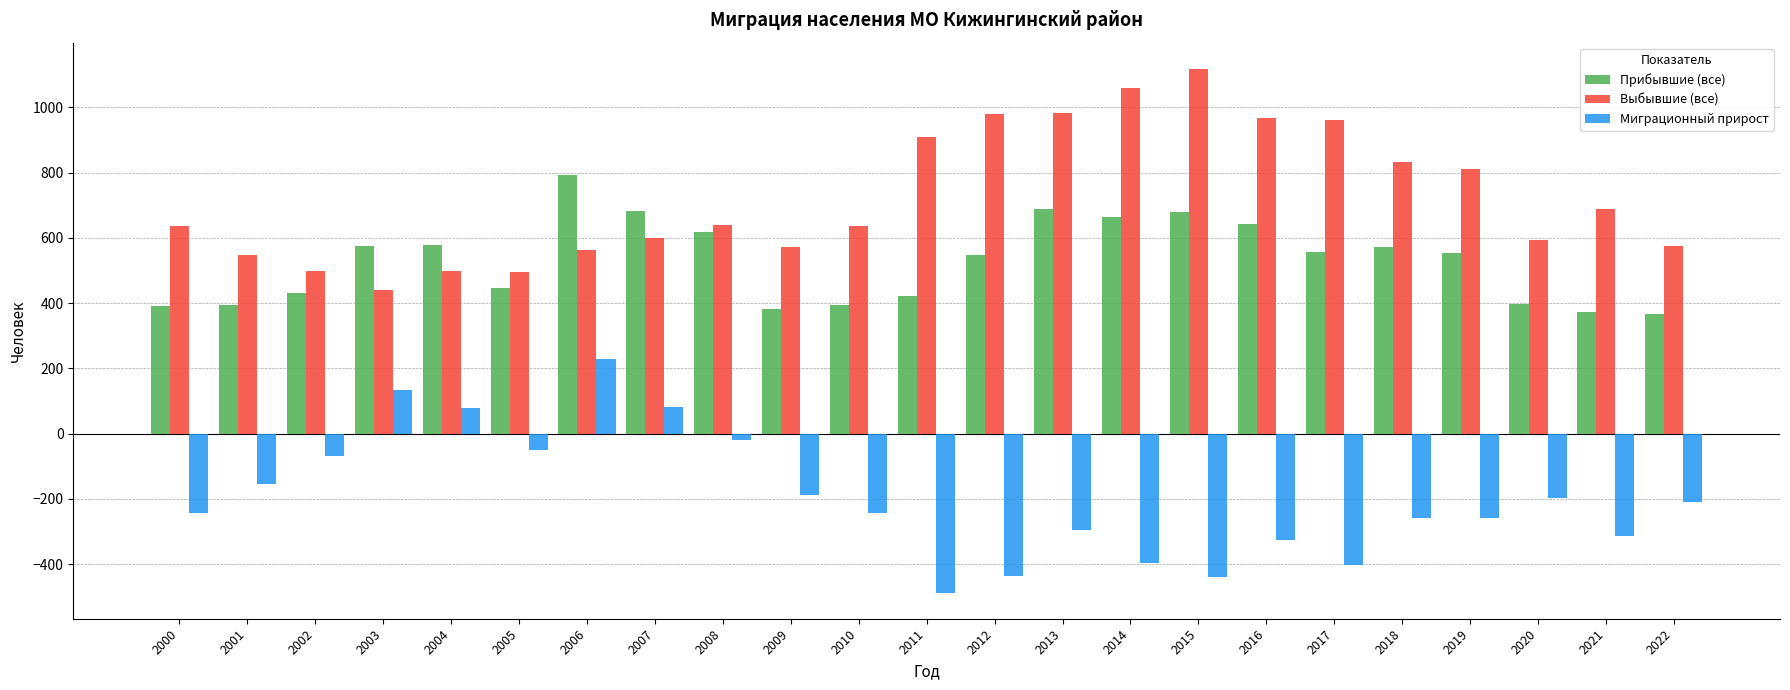

What is the average value of the Прибывшие (все) series?

528